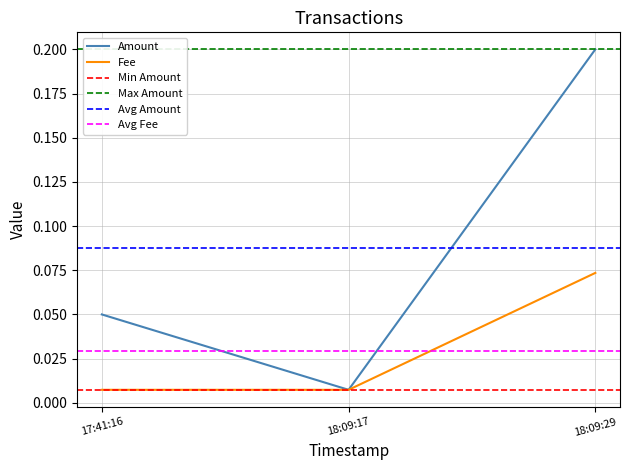

Rank the series by their maximum value, from lowest to highest.

Fee, Amount